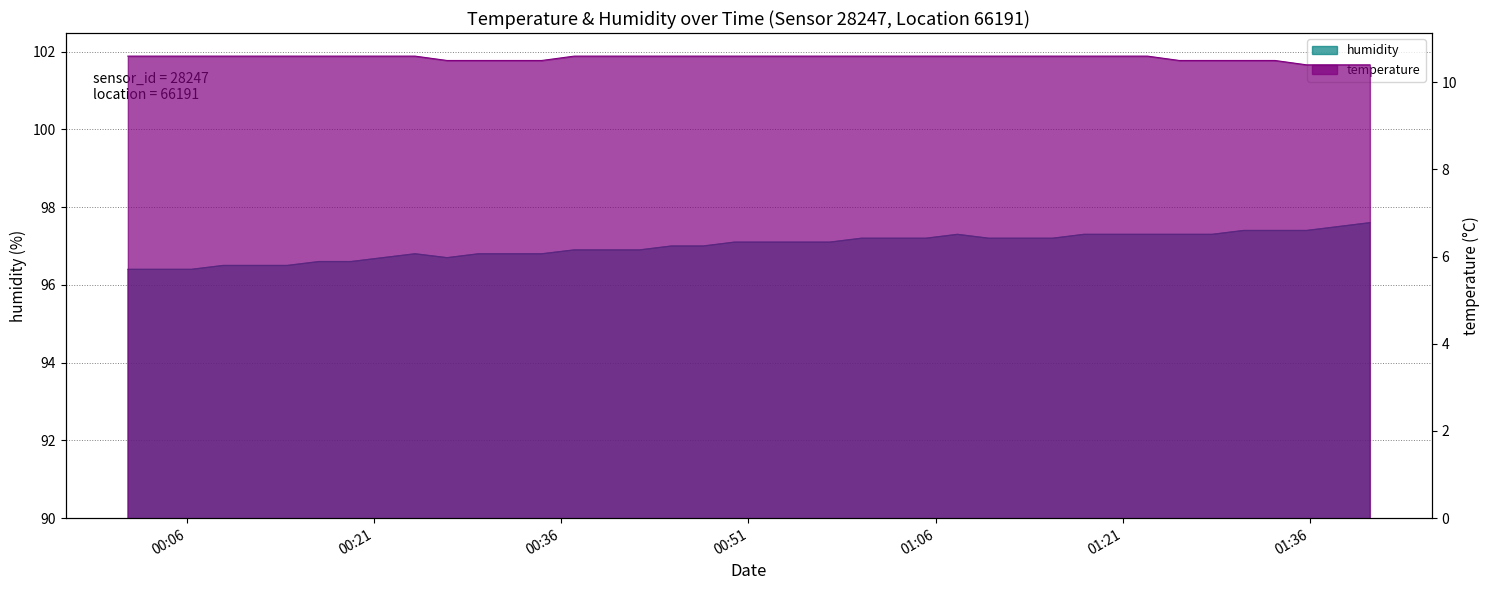

At how many categories does at least one series exceed 46?

40